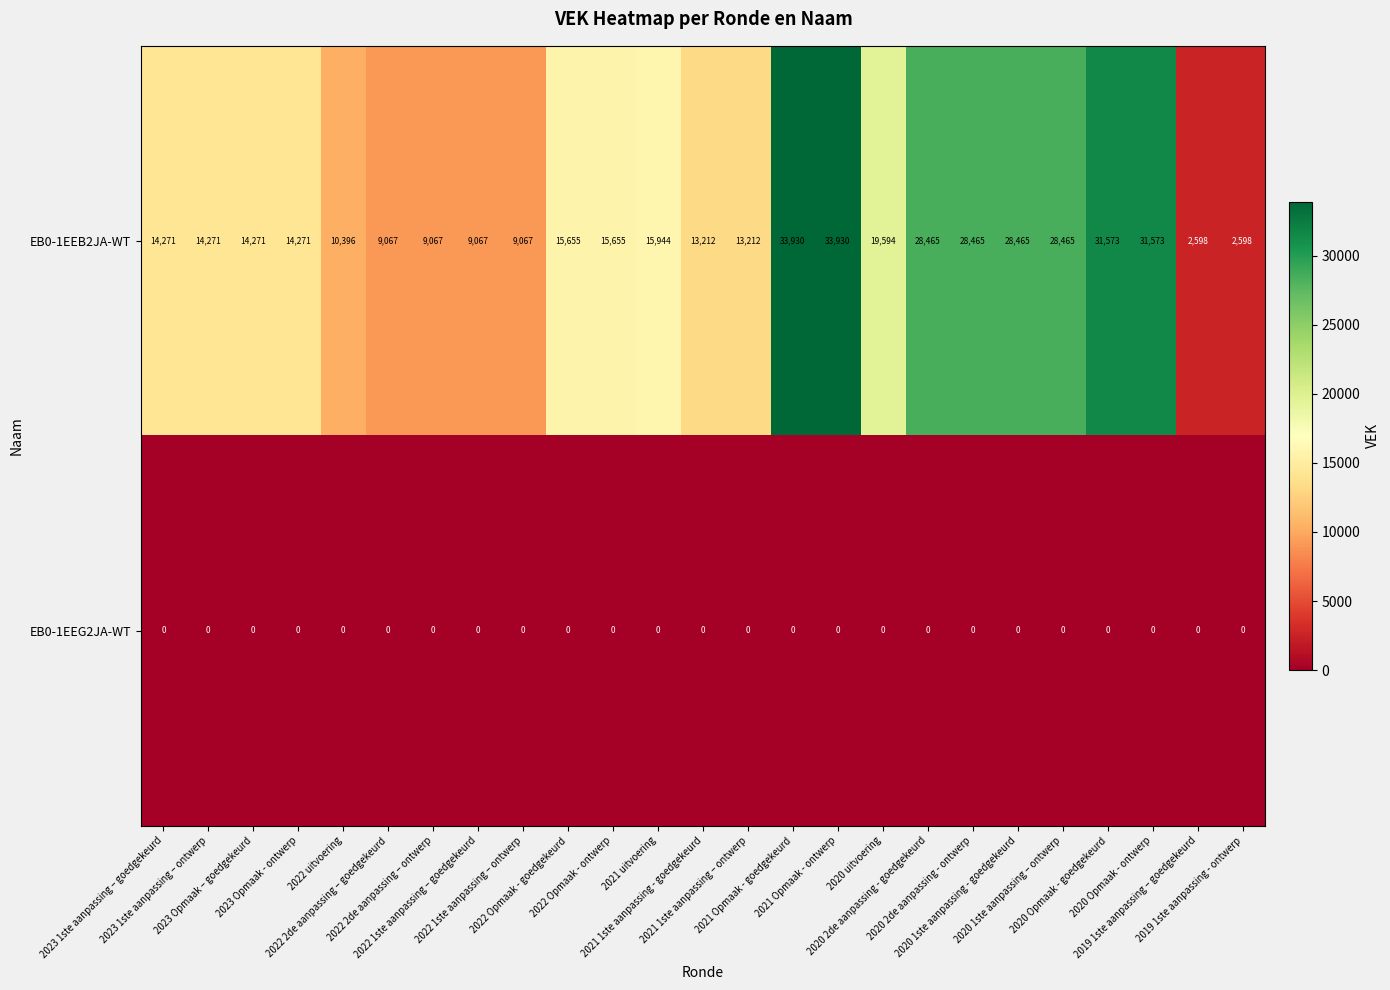

Rank the series at 2022 Opmaak - ontwerp from lowest to highest value.

EB0-1EEG2JA-WT, EB0-1EEB2JA-WT